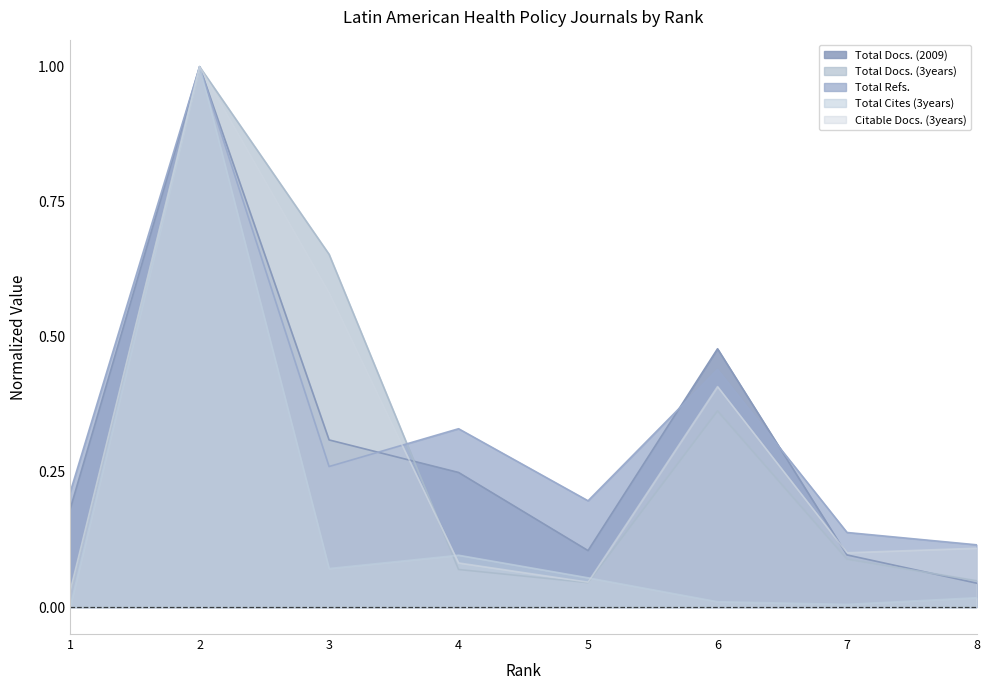

True or false: Total Docs. (2009) has more than 2 points higher than both neighbors.

False